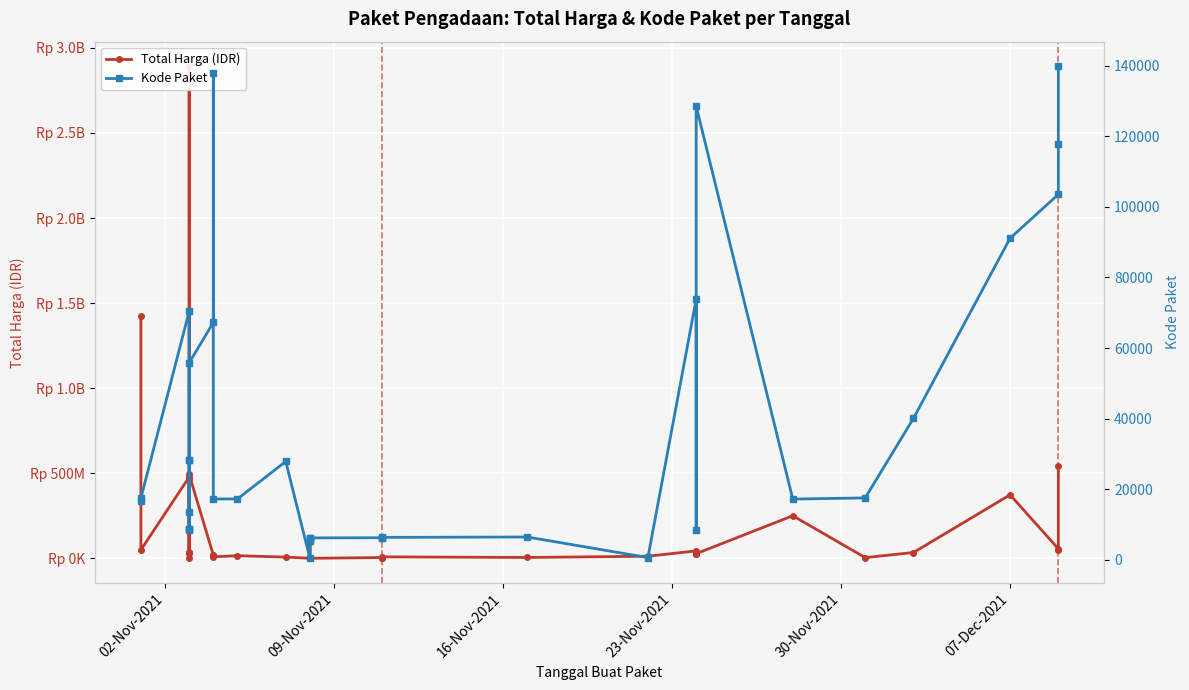

In Total Harga (IDR), how many points are higher than both neighbors (excluding endpoints)?

10